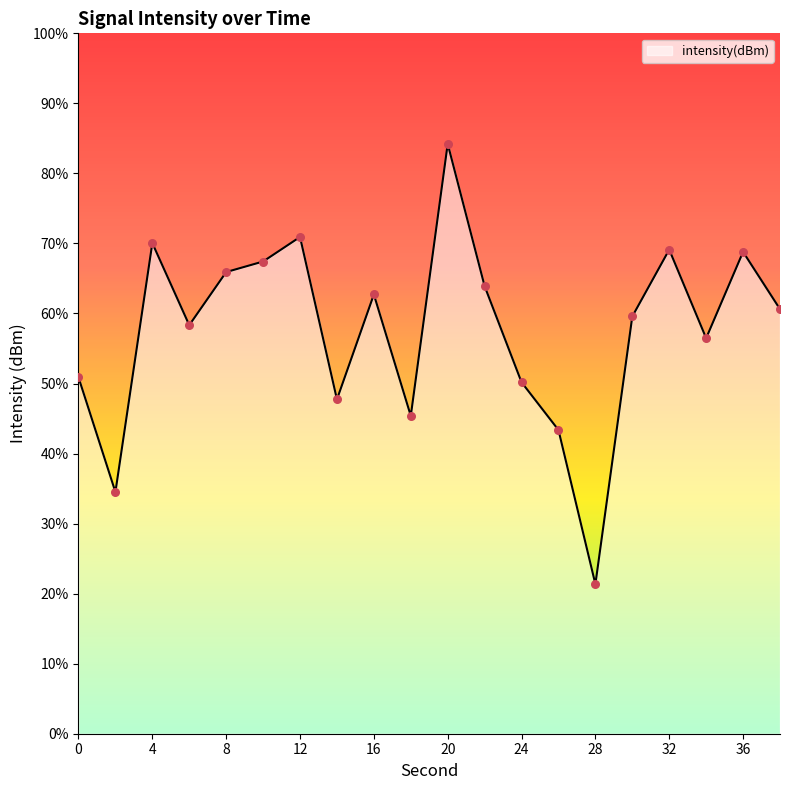

What is the change in value from 16 to 36?

+2.1